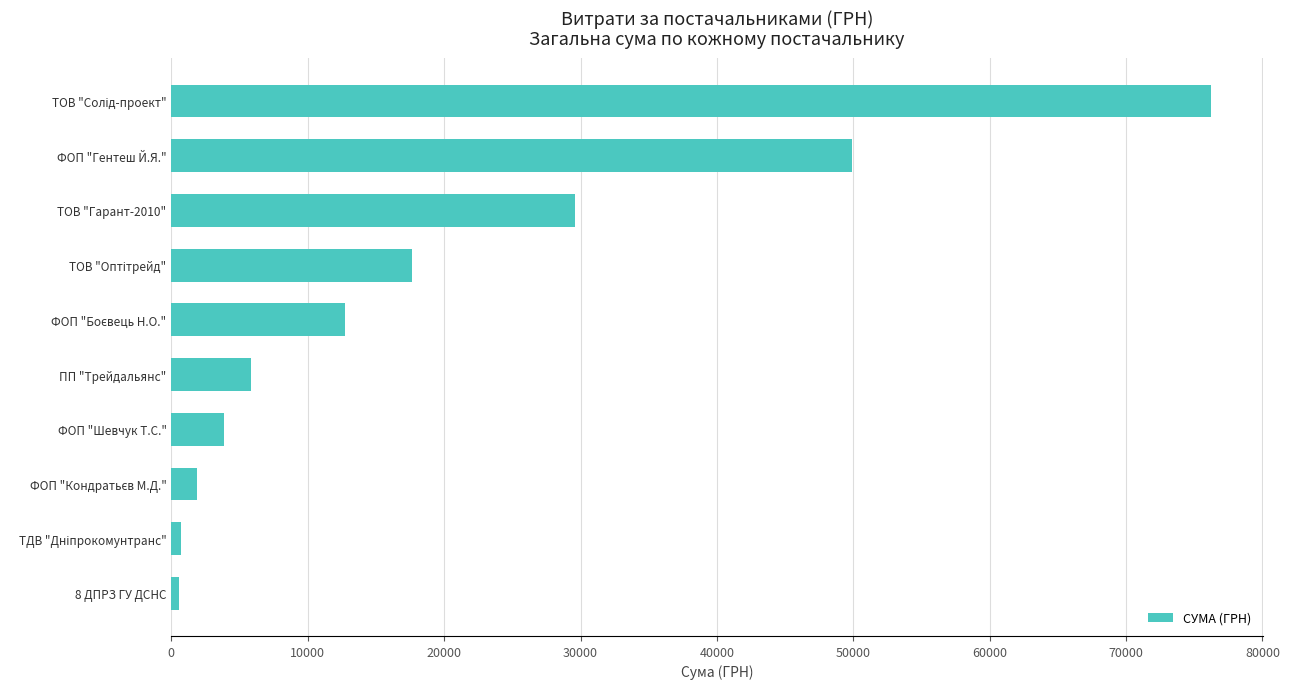

How many bars are there in total?

10